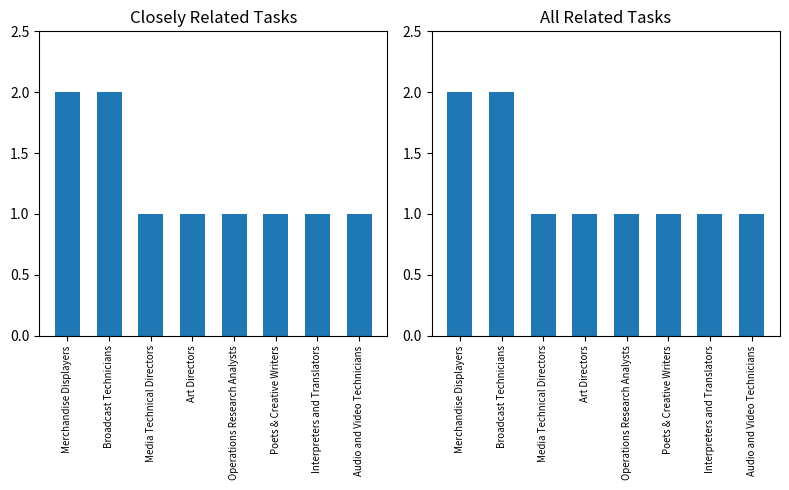

Which series has the widest spread of values?

Closely Related Tasks